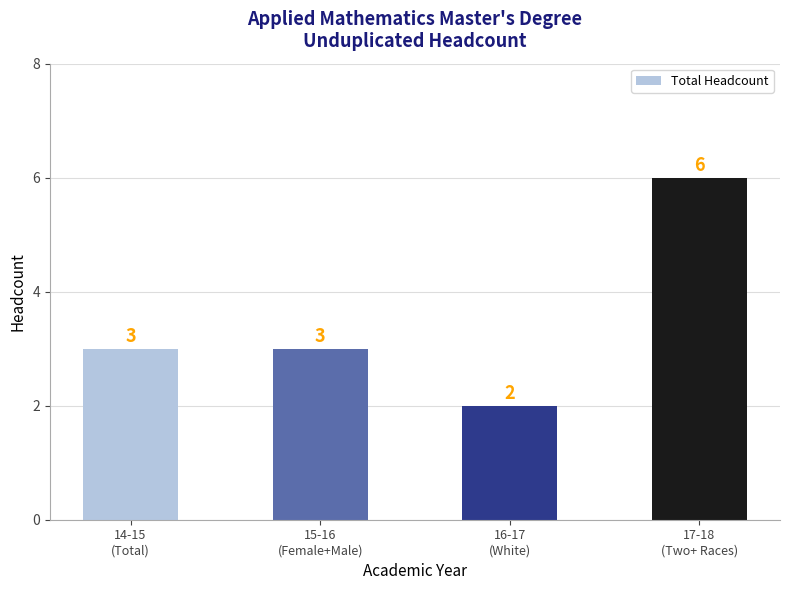

What is the average value?

4